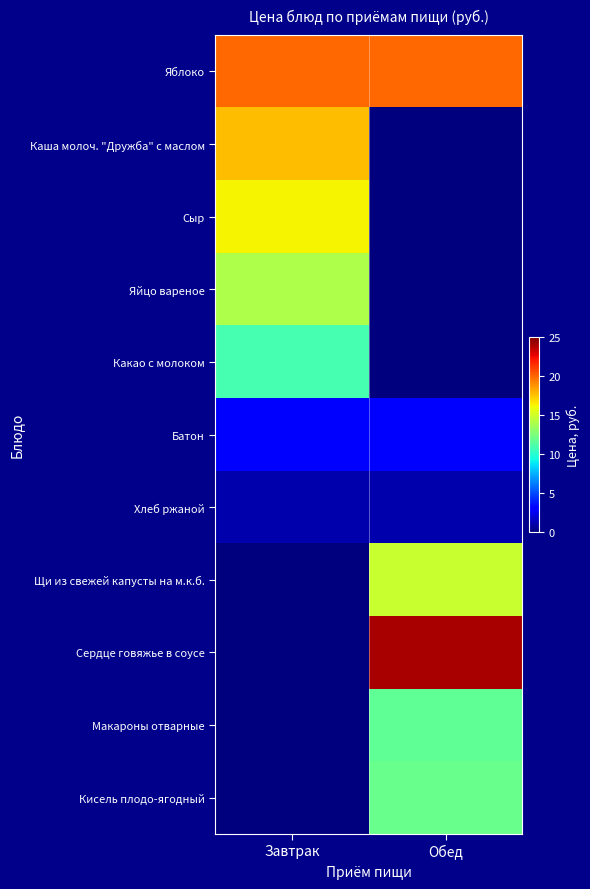

What is the total value across all series at Завтрак?

82.7